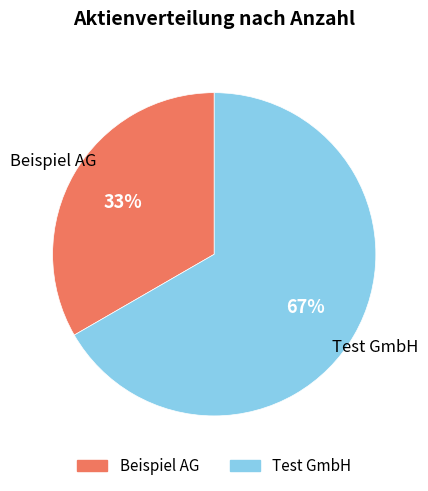

Approximately how many times larger is the value at Test GmbH compared to Beispiel AG?

2.0